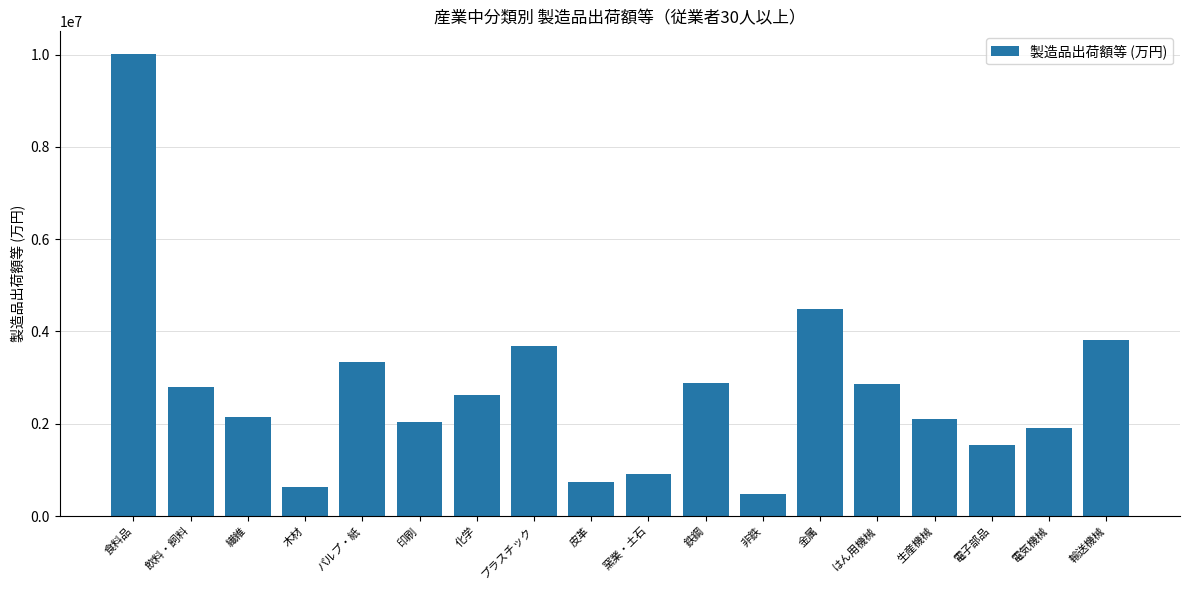

What is the change in value from 化学 to 鉄鋼?

+260606